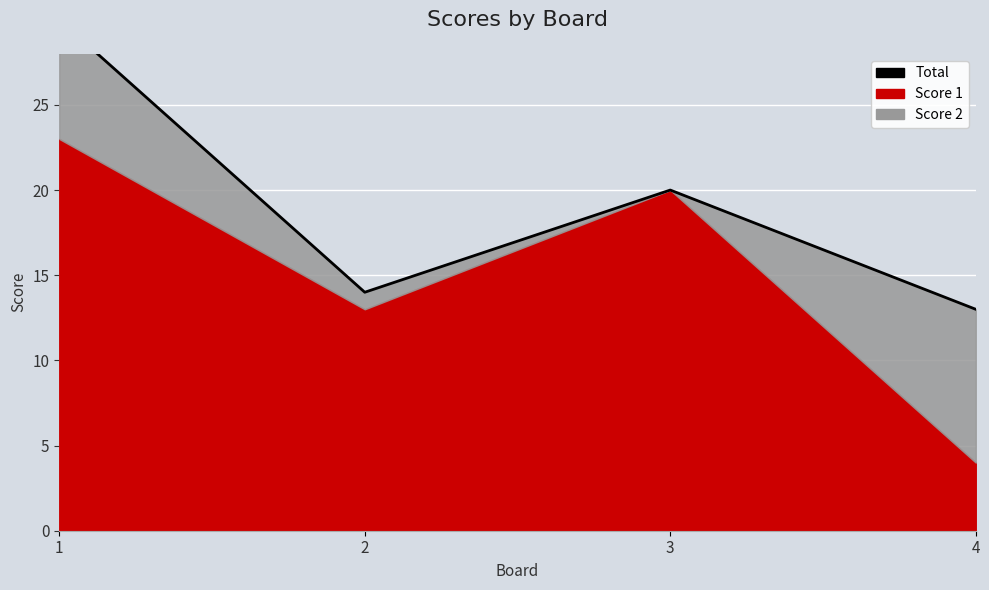

How many data points does each series have?

4